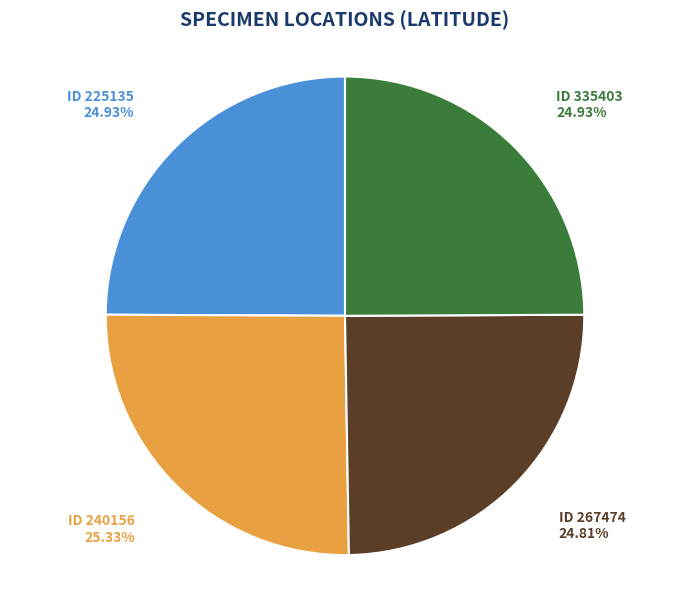

To the nearest percent, what is the difference between the largest and smallest slice percentages?

1%